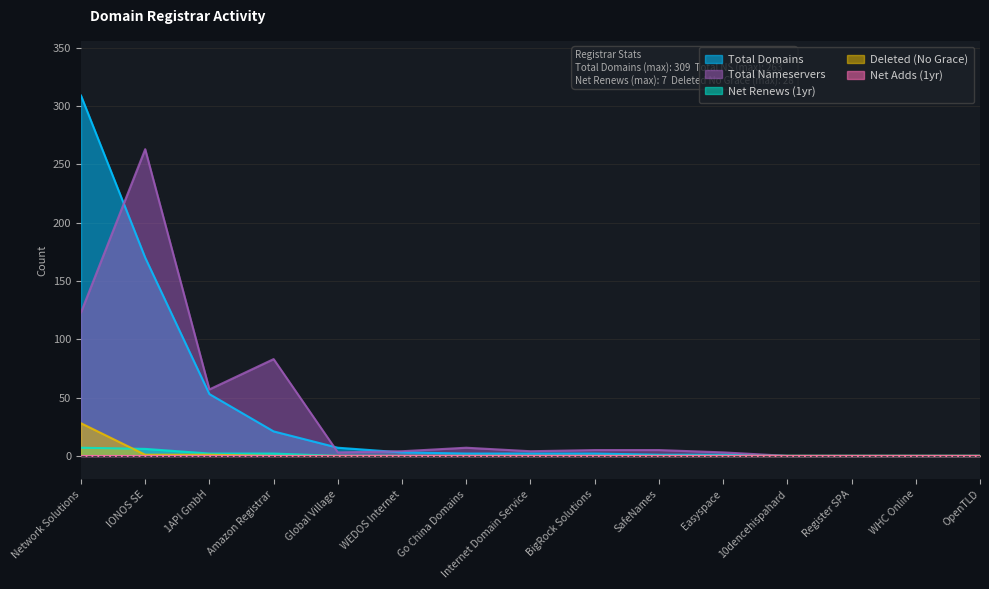

Is the value of Total Domains at Network Solutions greater than the value of Deleted (No Grace) at Easyspace?

Yes